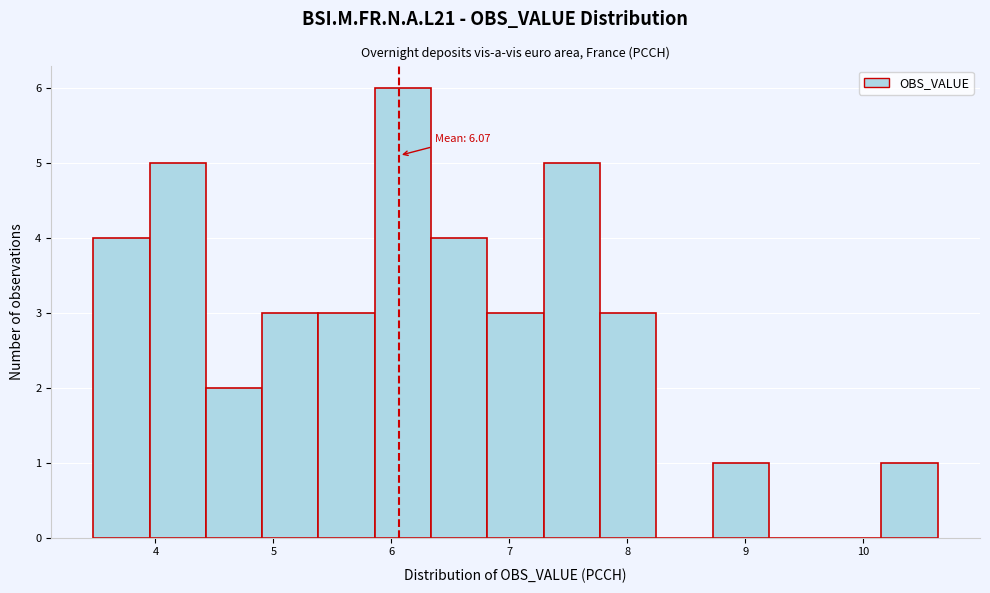

Which range on the x-axis has the tallest bar?

5.9 to 6.3